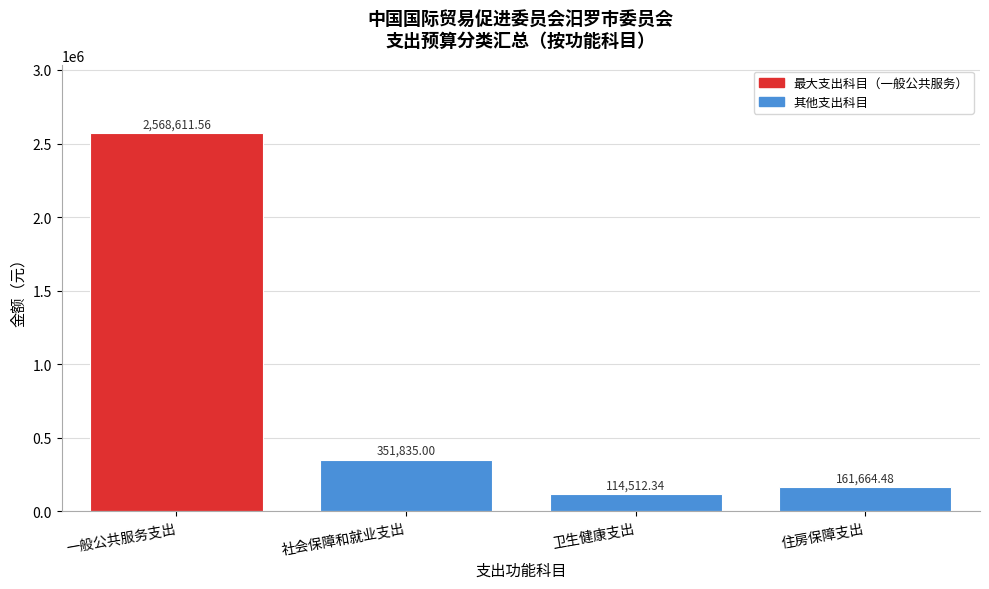

At which label does the data first exceed 351835?

一般公共服务支出